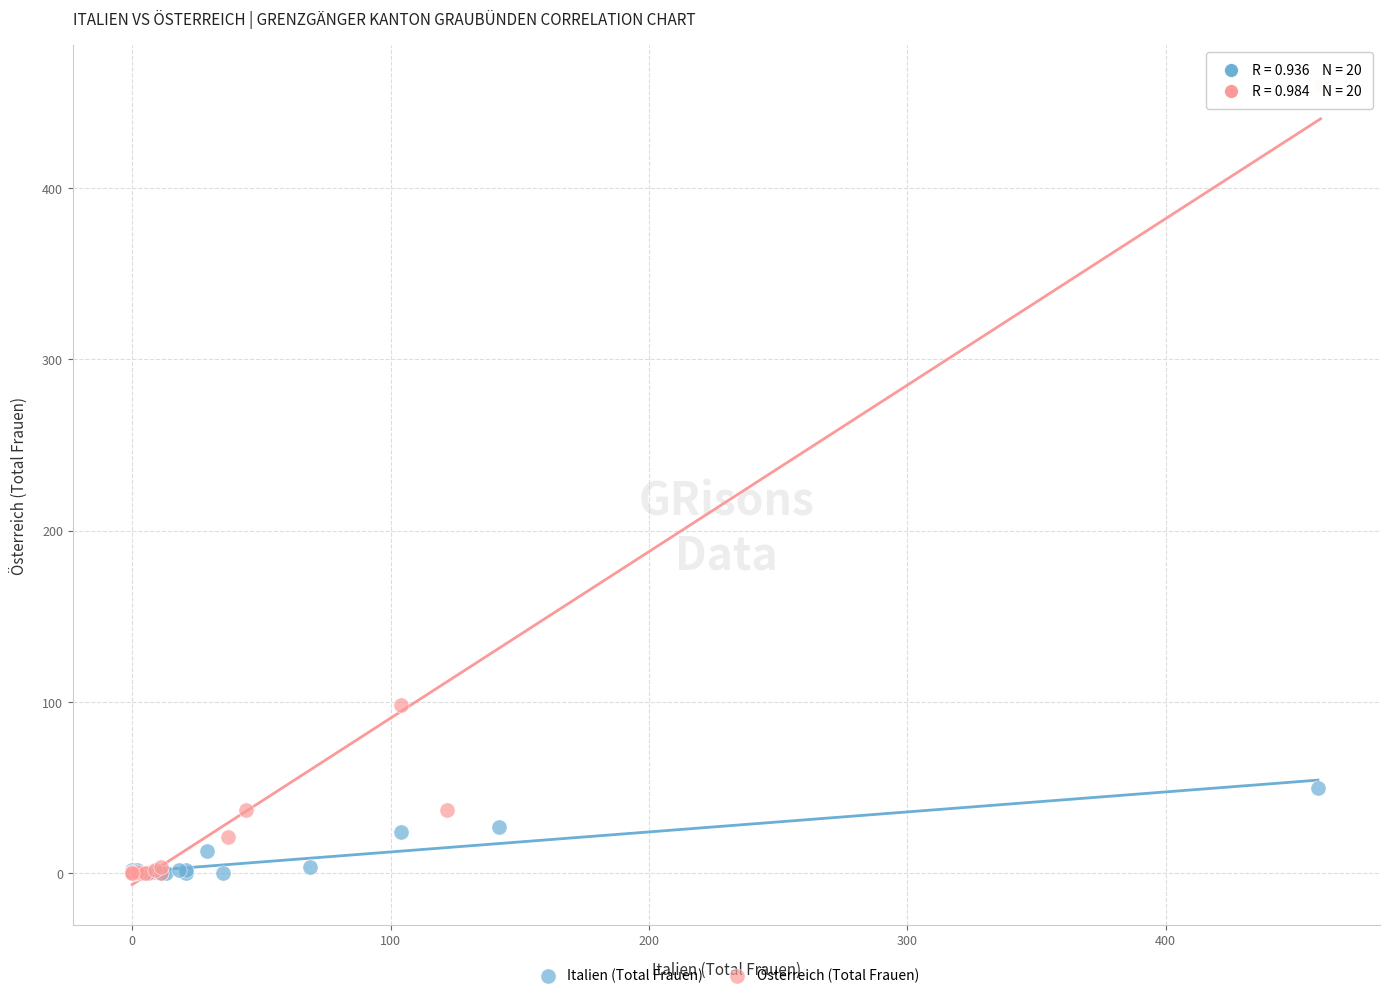

Which series contains the highest Y value?

Österreich (Total Frauen)